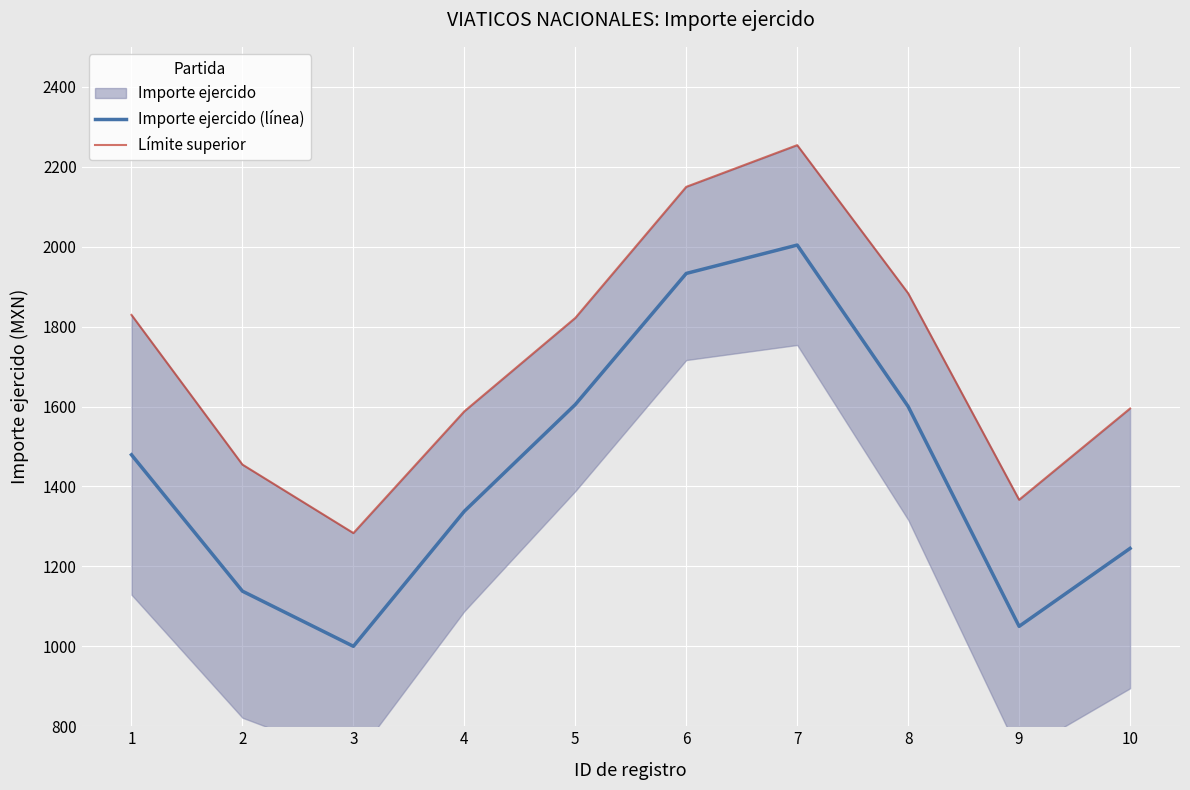

At how many categories does at least one series exceed 1220?

10